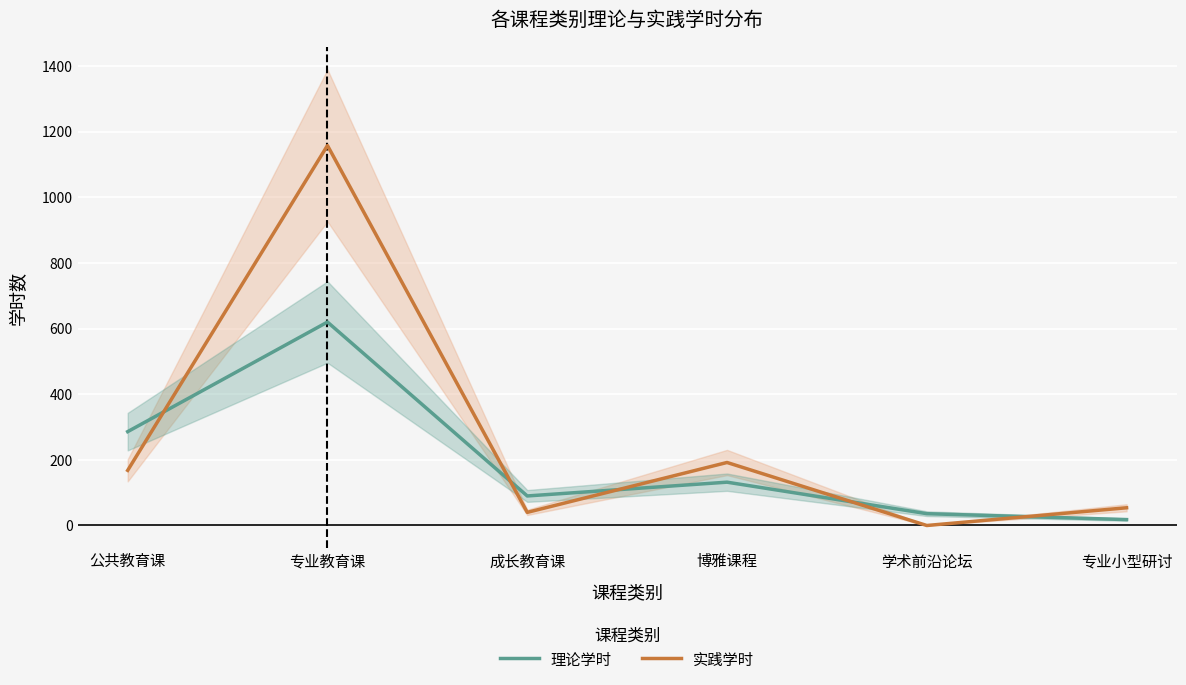

What is the greatest value displayed?

1158